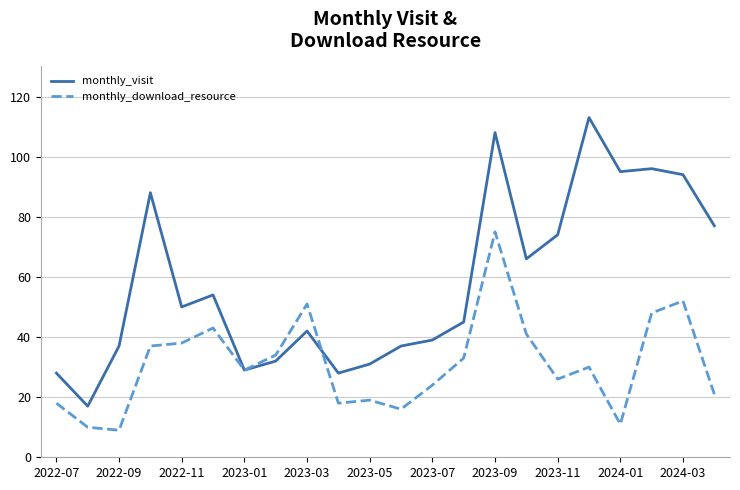

What is the minimum value shown in the chart?

9